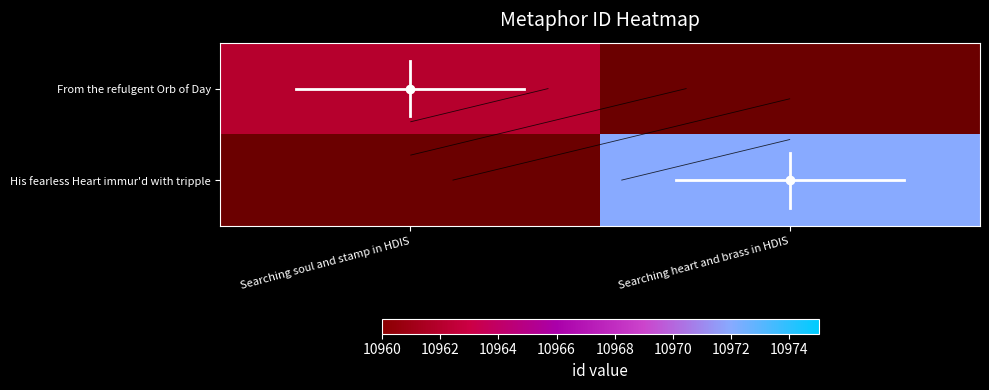

Is the value of From the refulgent Orb of Day at Searching soul and stamp in HDIS greater than the value of His fearless Heart immur'd with tripple at Searching heart and brass in HDIS?

No